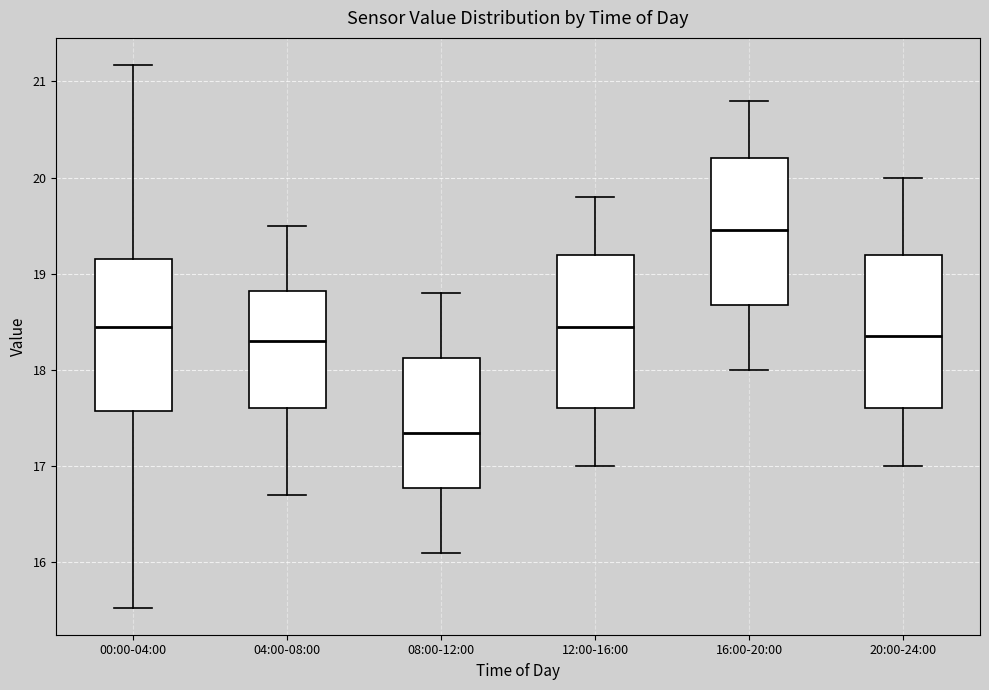

Reading left to right, transcribe this box plot: for each box, give where its median line is, the range the box spans, and where its two whiskers end, as read against the y-axis. The values are not printed on the chart, so give them approximately, as read against the axis.

00:00-04:00: median 18.5, box 17.6 to 19.2, whiskers 15.5 to 21.2
04:00-08:00: median 18.3, box 17.6 to 18.8, whiskers 16.7 to 19.5
08:00-12:00: median 17.4, box 16.8 to 18.1, whiskers 16.1 to 18.8
12:00-16:00: median 18.5, box 17.6 to 19.2, whiskers 17.0 to 19.8
16:00-20:00: median 19.5, box 18.7 to 20.2, whiskers 18.0 to 20.8
20:00-24:00: median 18.4, box 17.6 to 19.2, whiskers 17.0 to 20.0